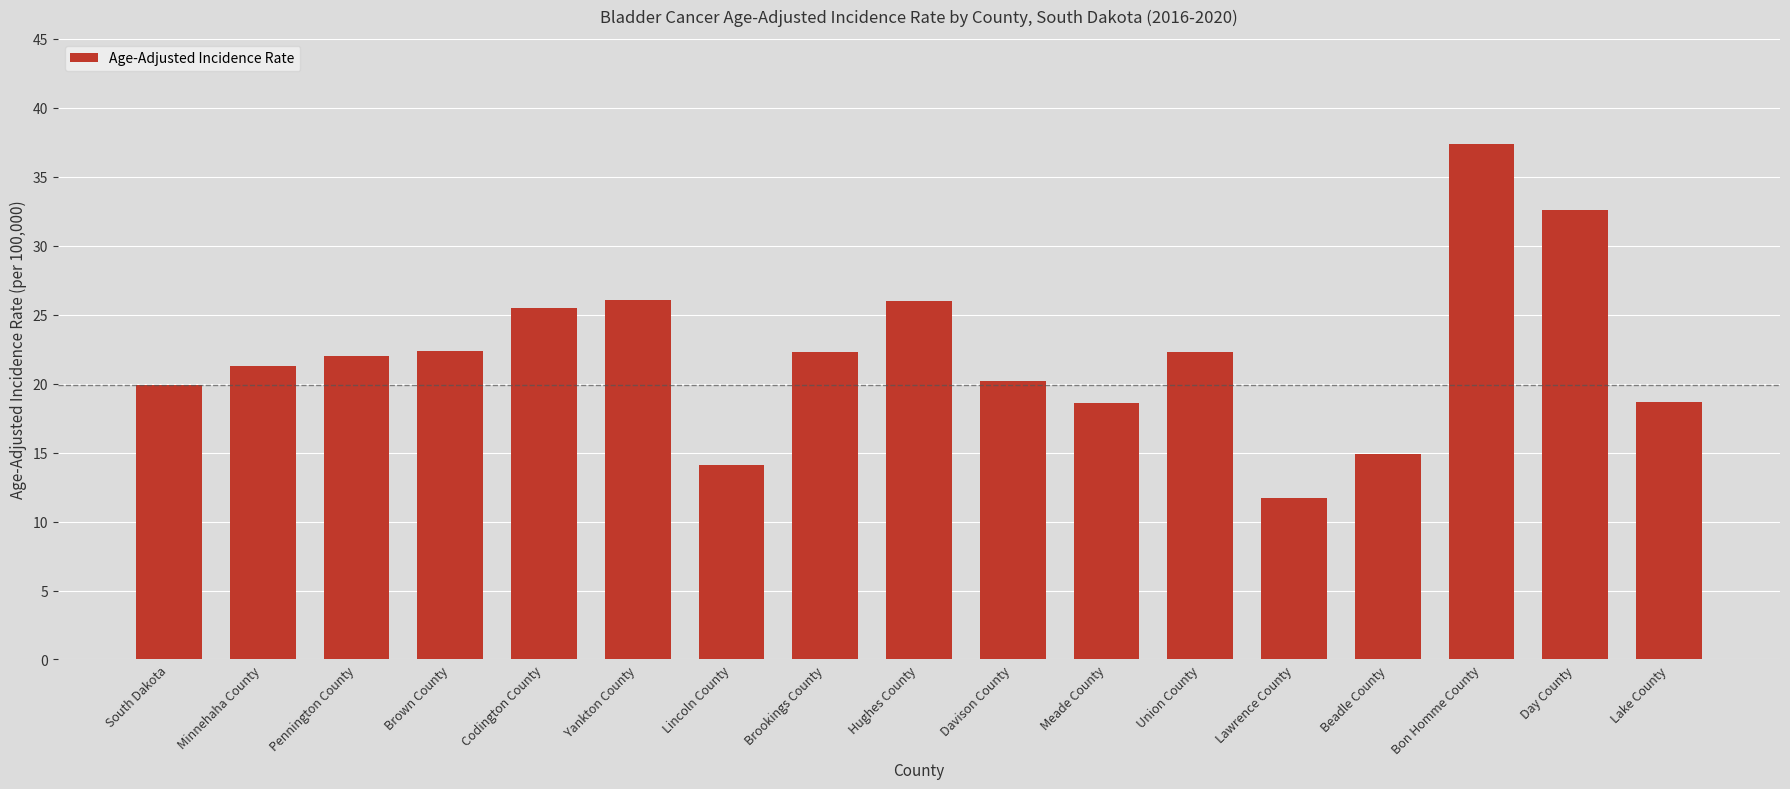

Between Hughes County and Bon Homme County, which is larger?

Bon Homme County